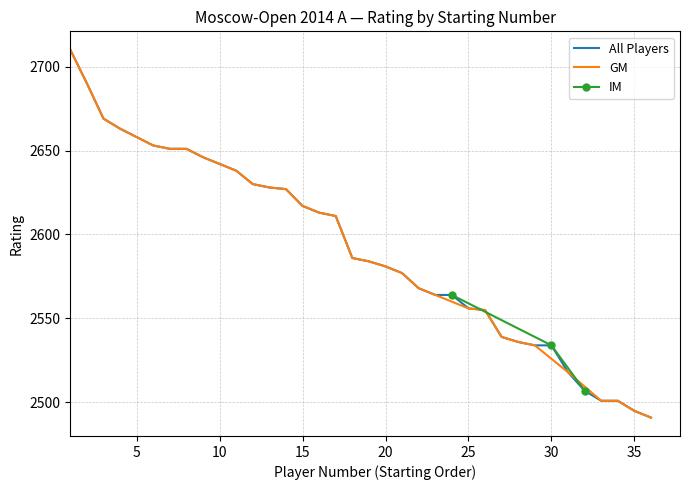

What is the lowest value of the All Players series?

2491